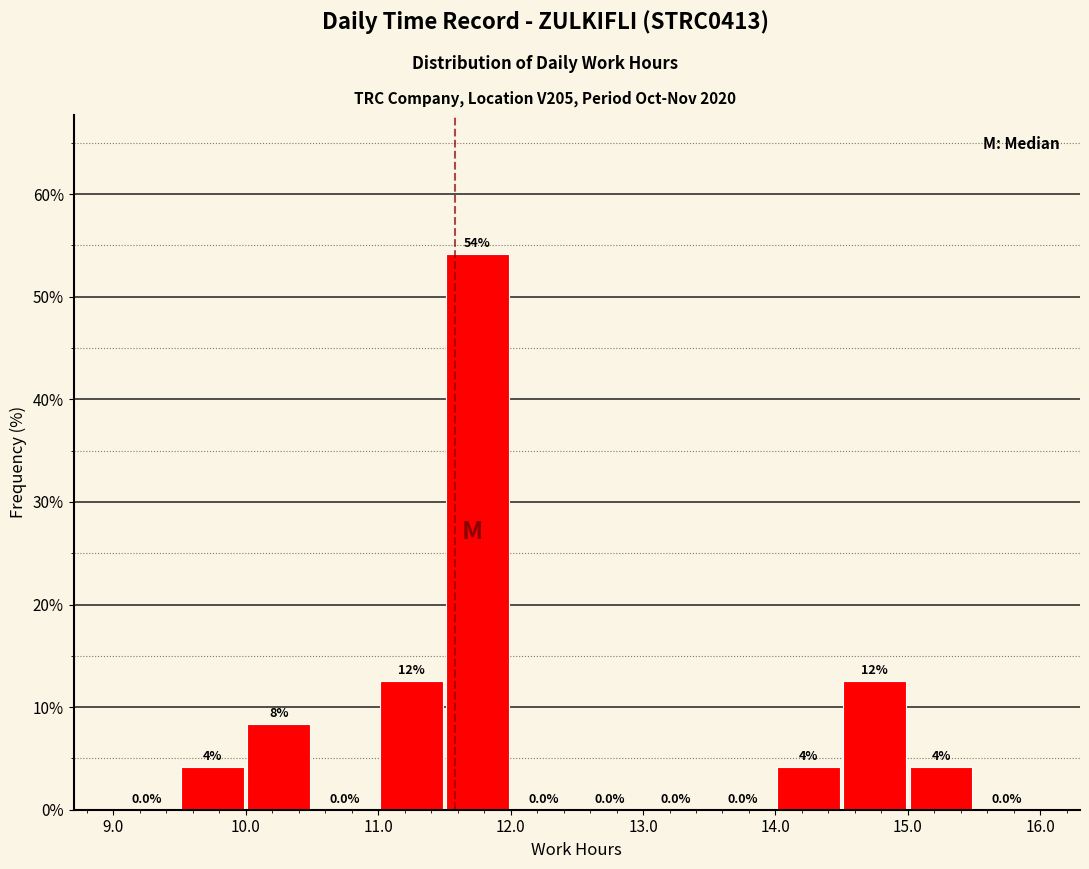

Over which range of the x-axis is the bar tallest?

11.5 to 12.0